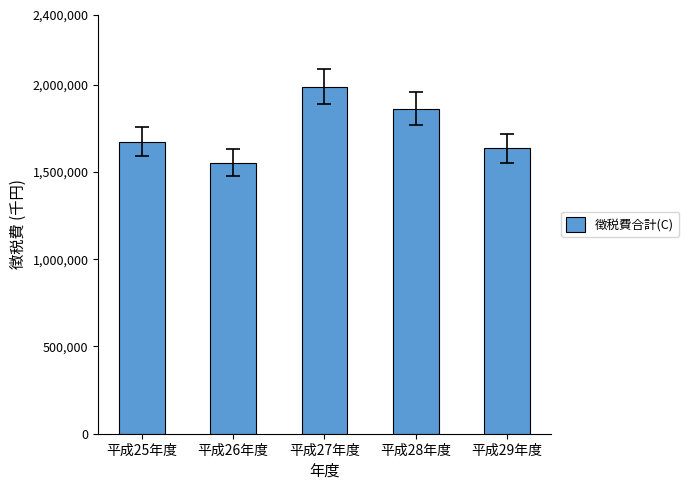

Approximately how many times larger is the value at 平成26年度 compared to 平成27年度?

0.8